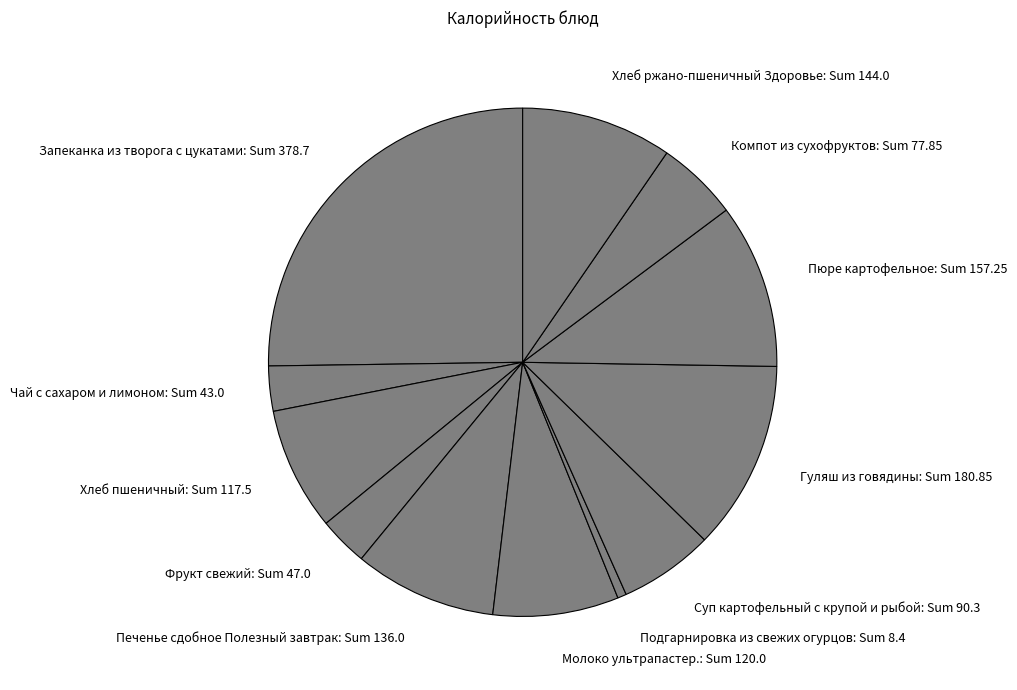

Is it true that Чай с сахаром и лимоном: Sum 43.0 is 3% of the pie?

True